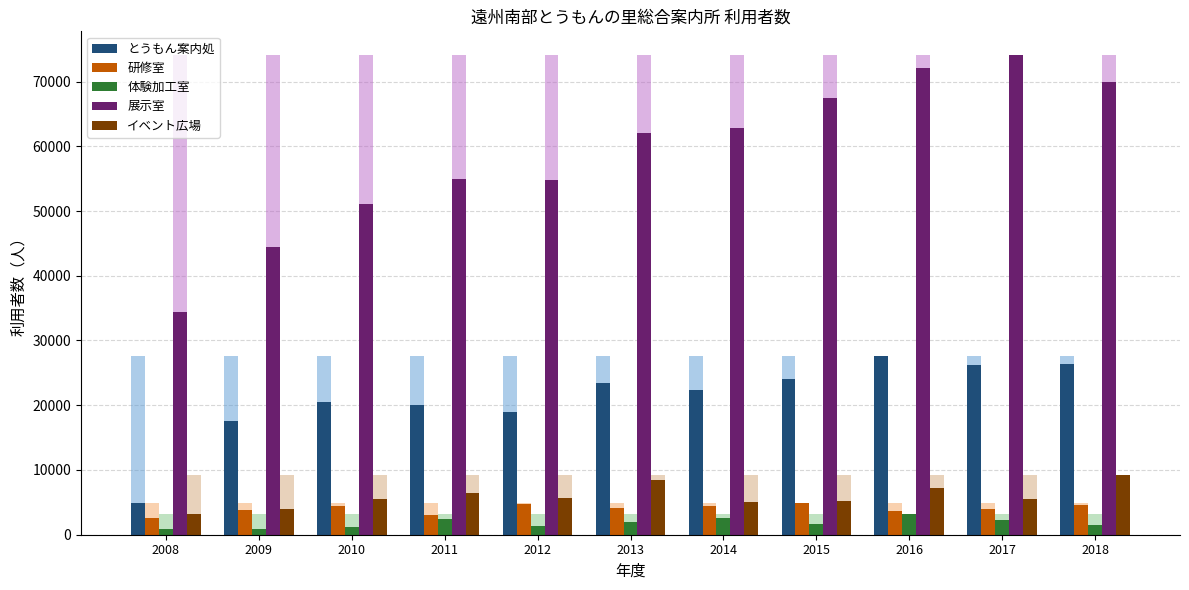

How many values in the 体験加工室 series exceed 1654?

5